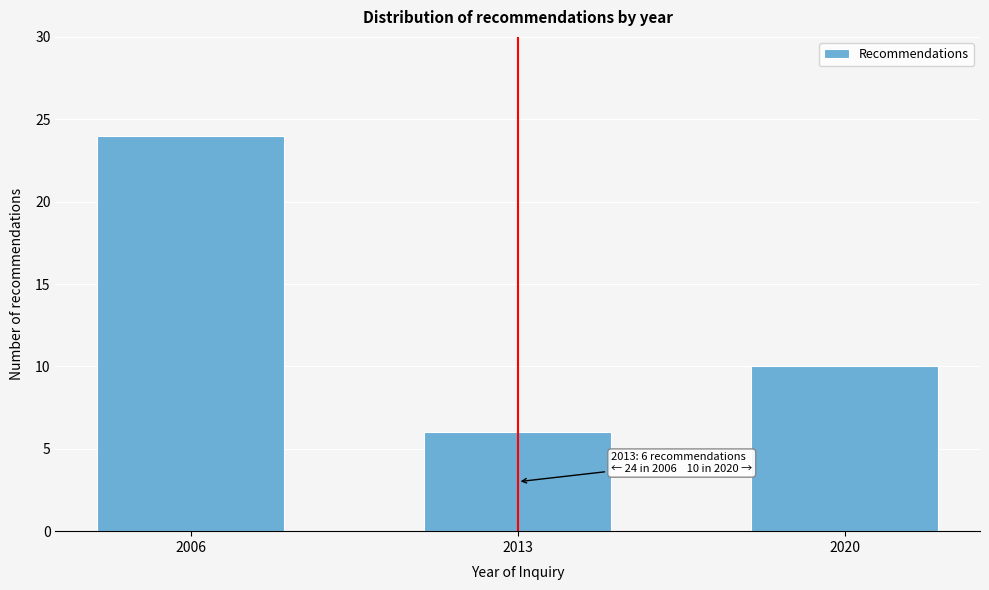

Reading right to left, what are all the values shown in this chart?

10	6	24